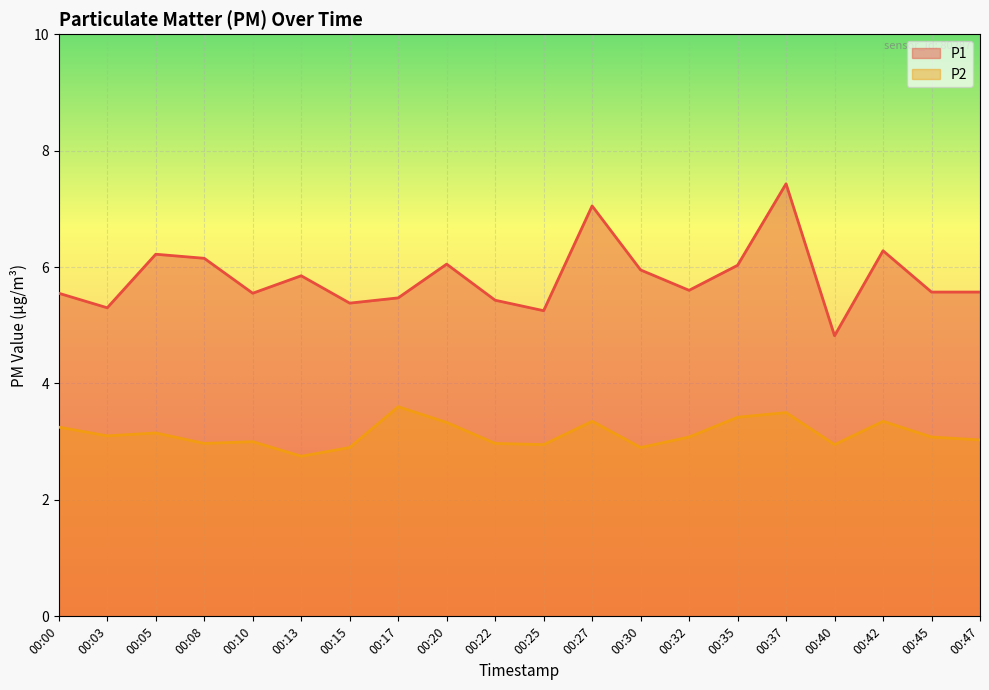

Which category has the highest value in the P1 series?

00:37